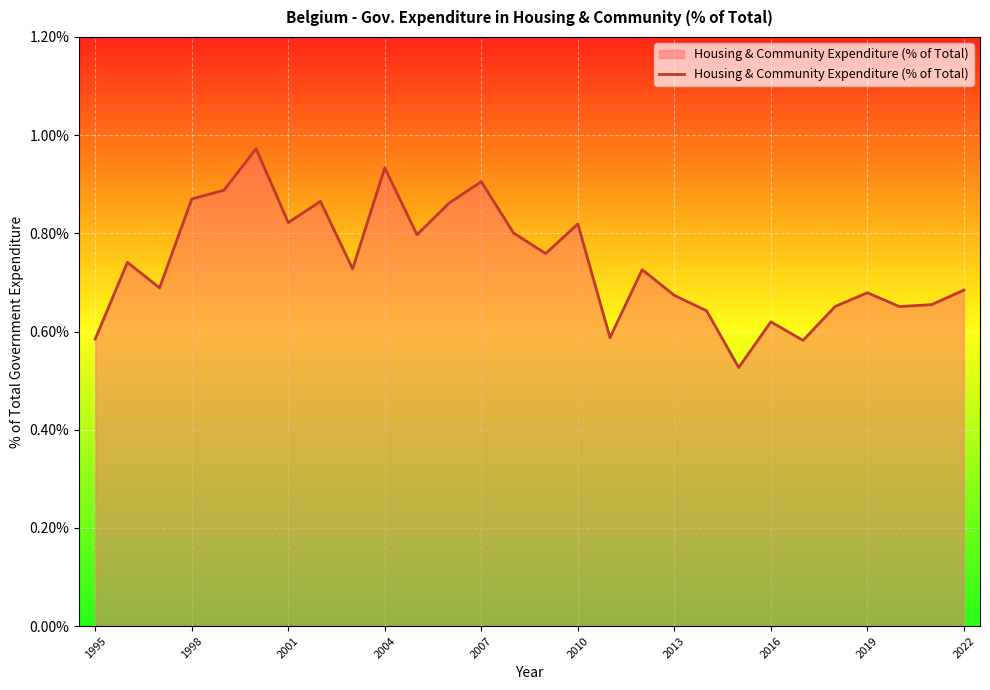

What is the difference between the maximum and minimum values?

0.4